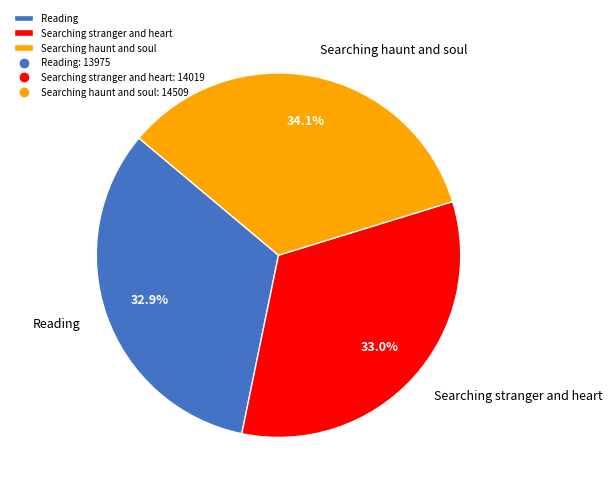

How much of the chart is everything except Searching stranger and heart?

67.0%